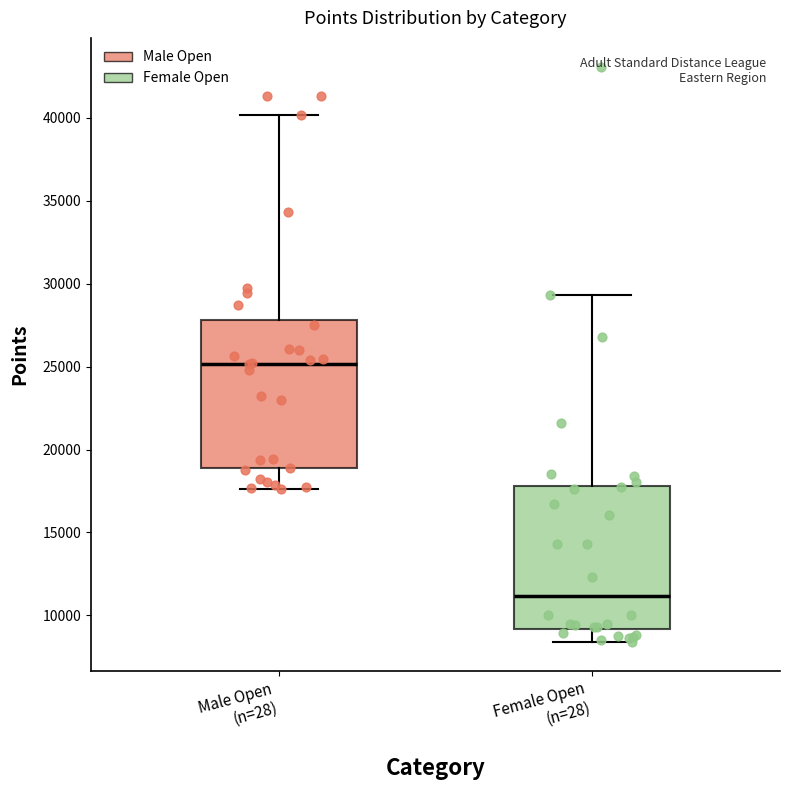

Which box's median line is the highest?

Male Open (n=28)